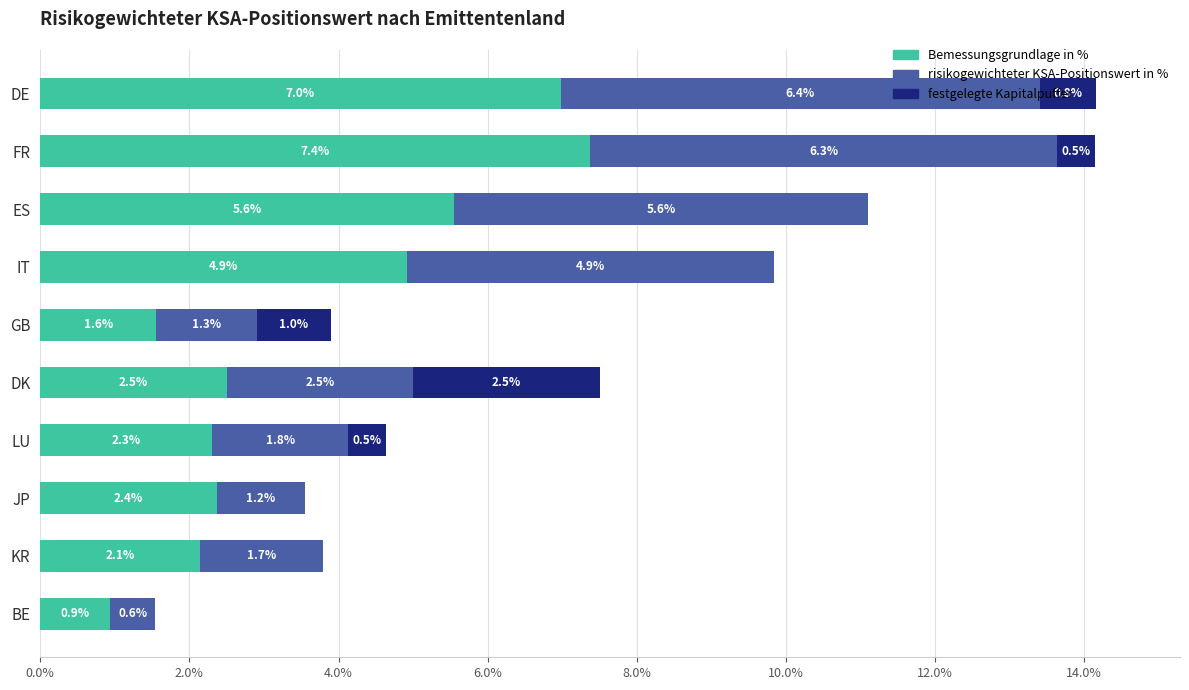

What is the sum of the Bemessungsgrundlage in % values at KR and GB?

3.7